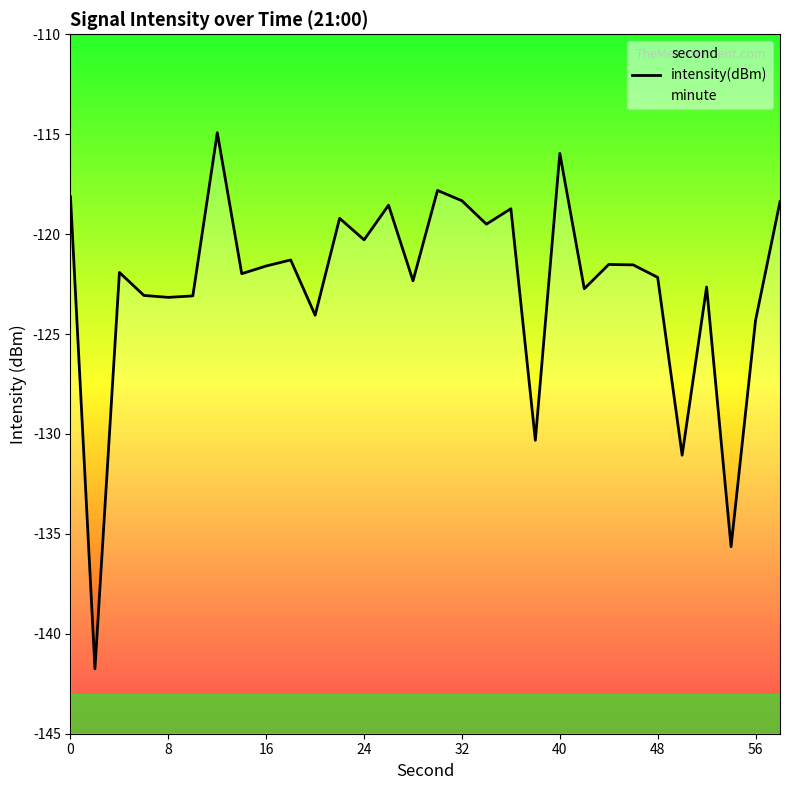

How many values are below -121?

19